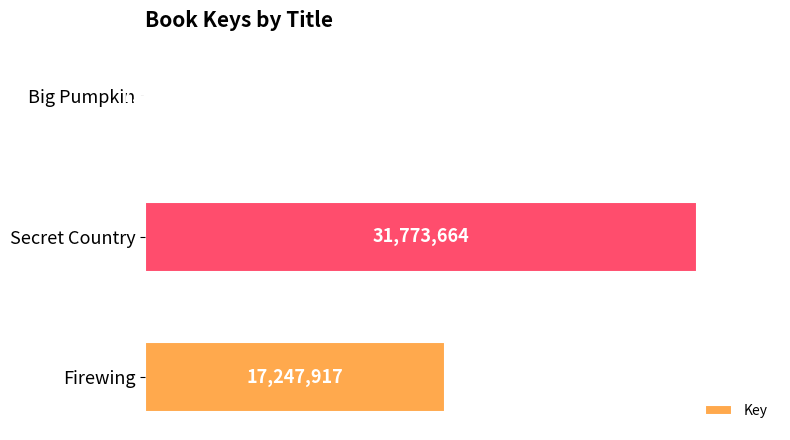

Are the bars horizontal?

Yes